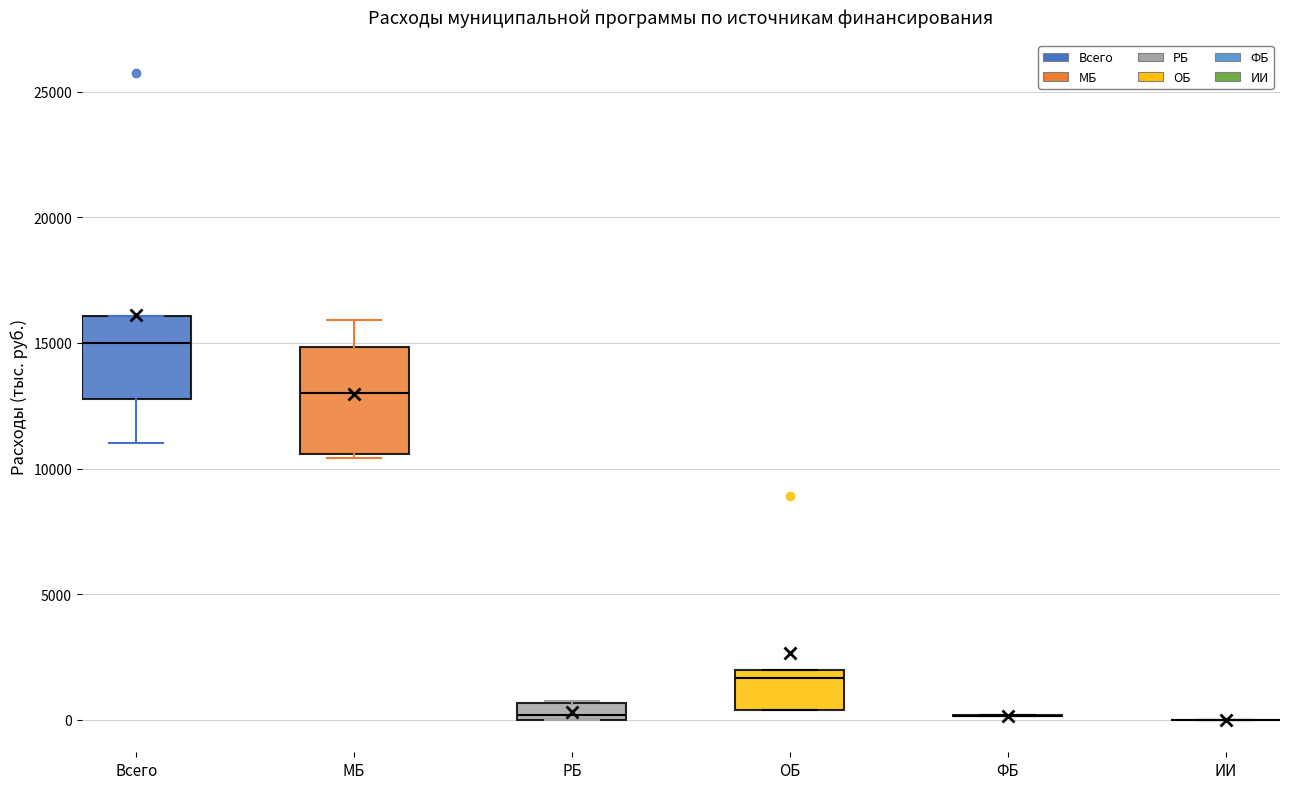

Which box is the tallest, from its lower edge to its upper edge?

МБ